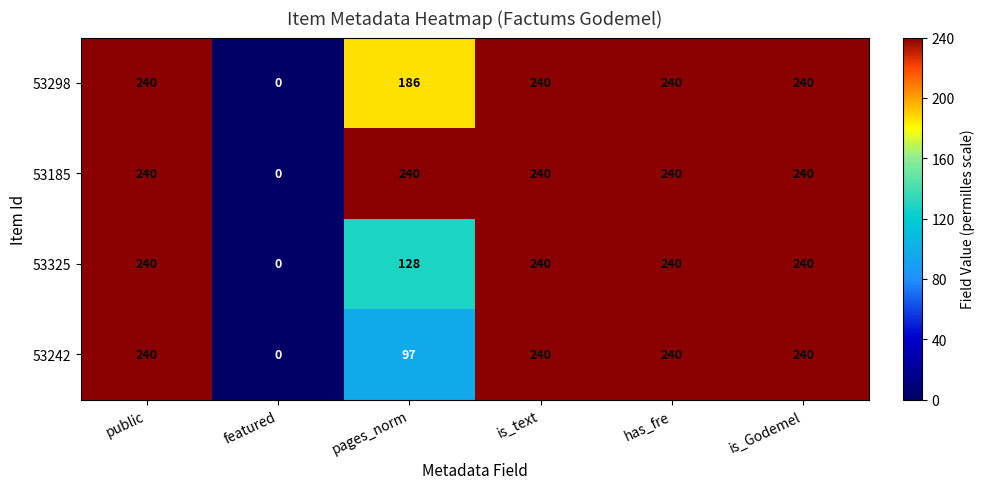

What is the approximate value of 53242 at is_text?

240